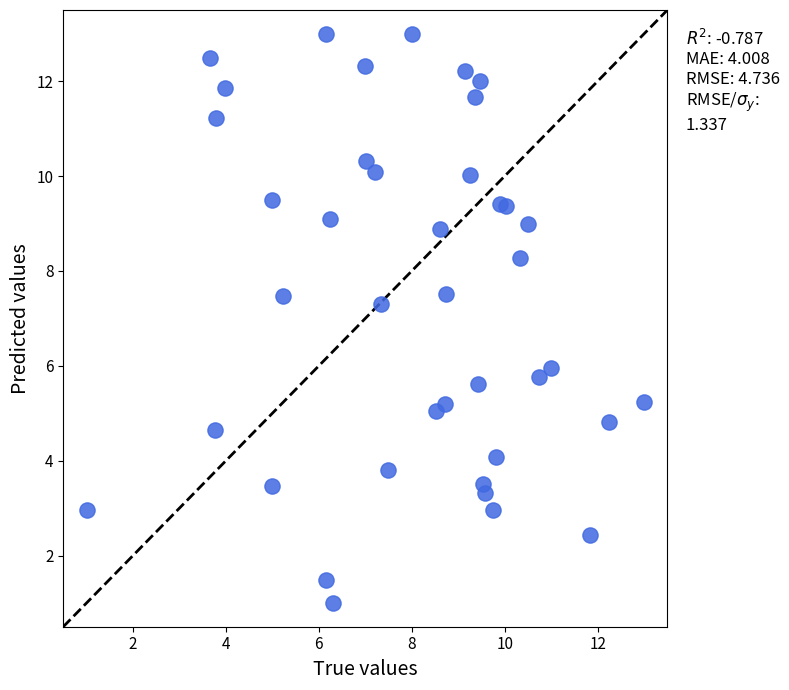

What Y value in the scatter plot is closest to 7?

7.3